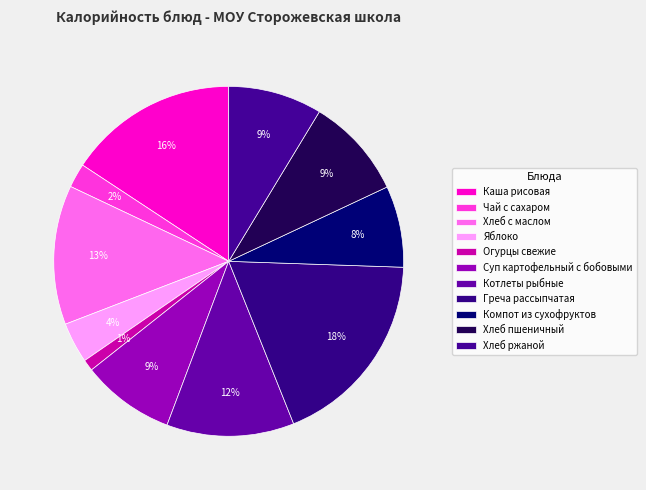

To the nearest percent, what portion does Огурцы свежие represent?

1%